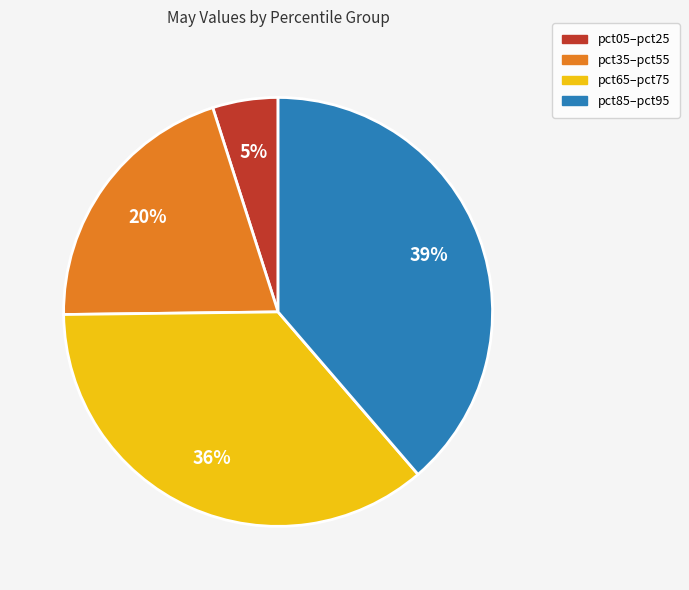

Is there any slice that represents more than half of the pie?

No